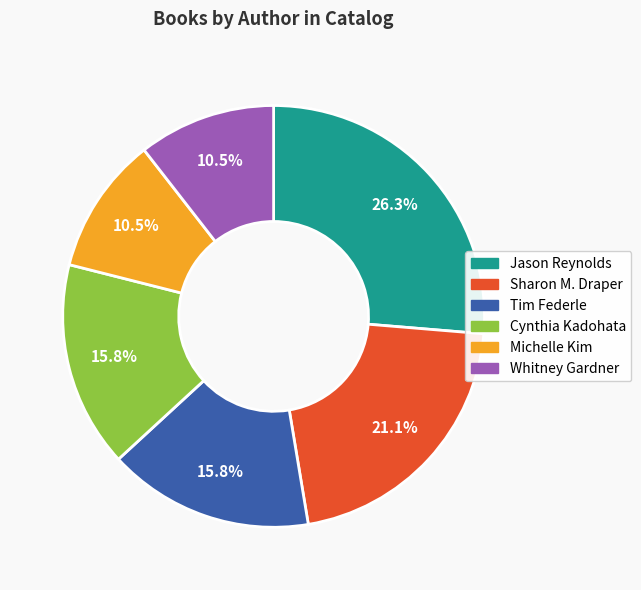

The Tim Federle slice represents 10% of the pie. True or false?

False